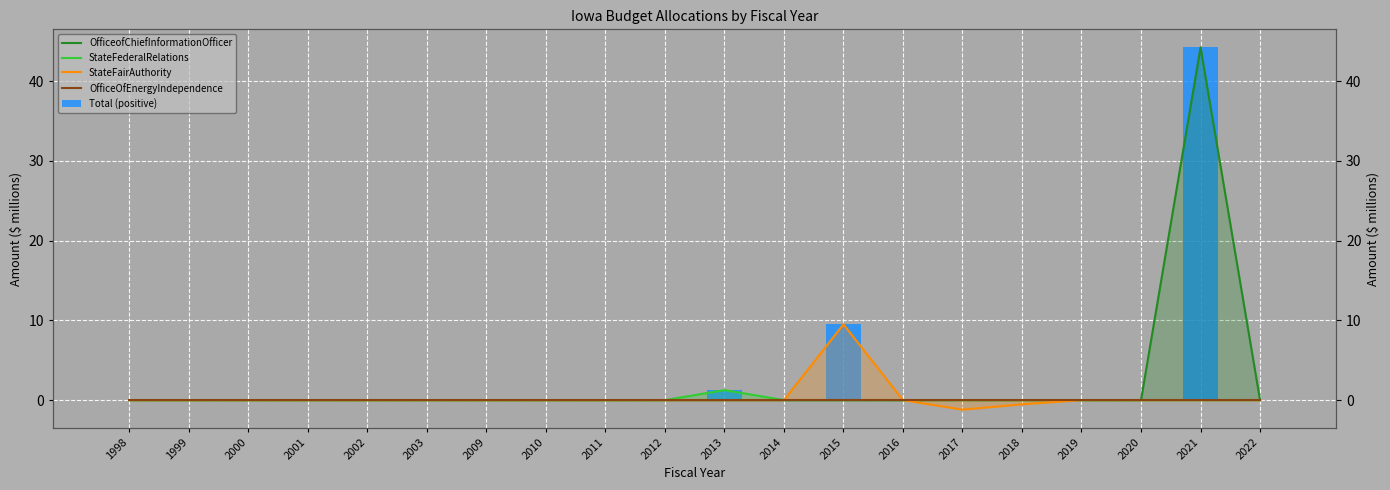

How many positive values does the OfficeofChiefInformationOfficer series have?

1